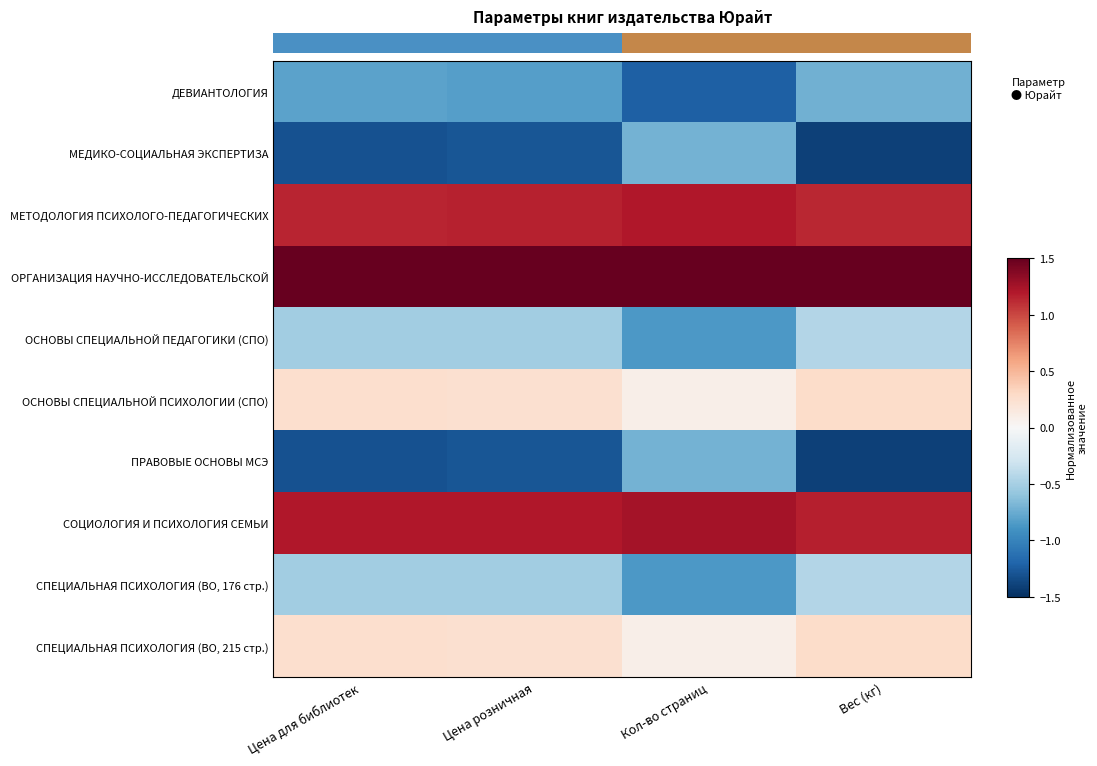

Which series has the largest total across all categories?

ОРГАНИЗАЦИЯ НАУЧНО-ИССЛЕДОВАТЕЛЬСКОЙ